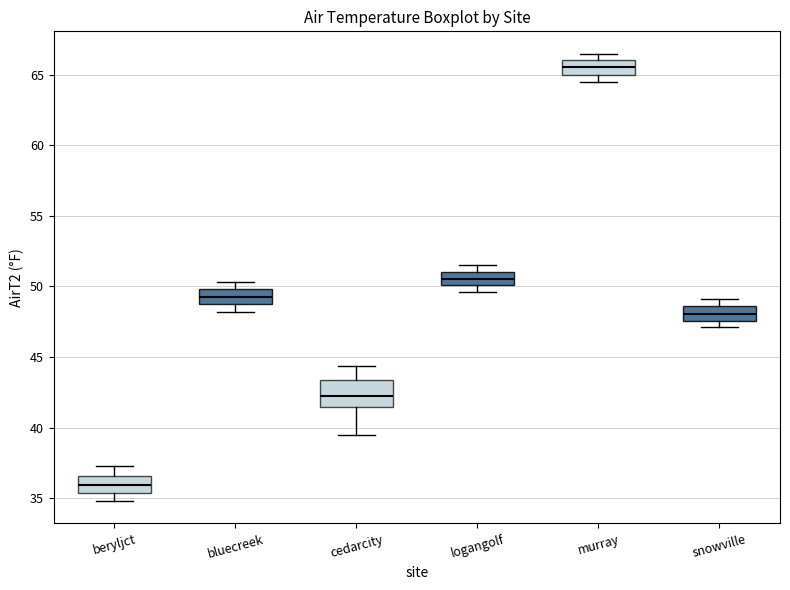

Which box is the tallest, from its lower edge to its upper edge?

cedarcity